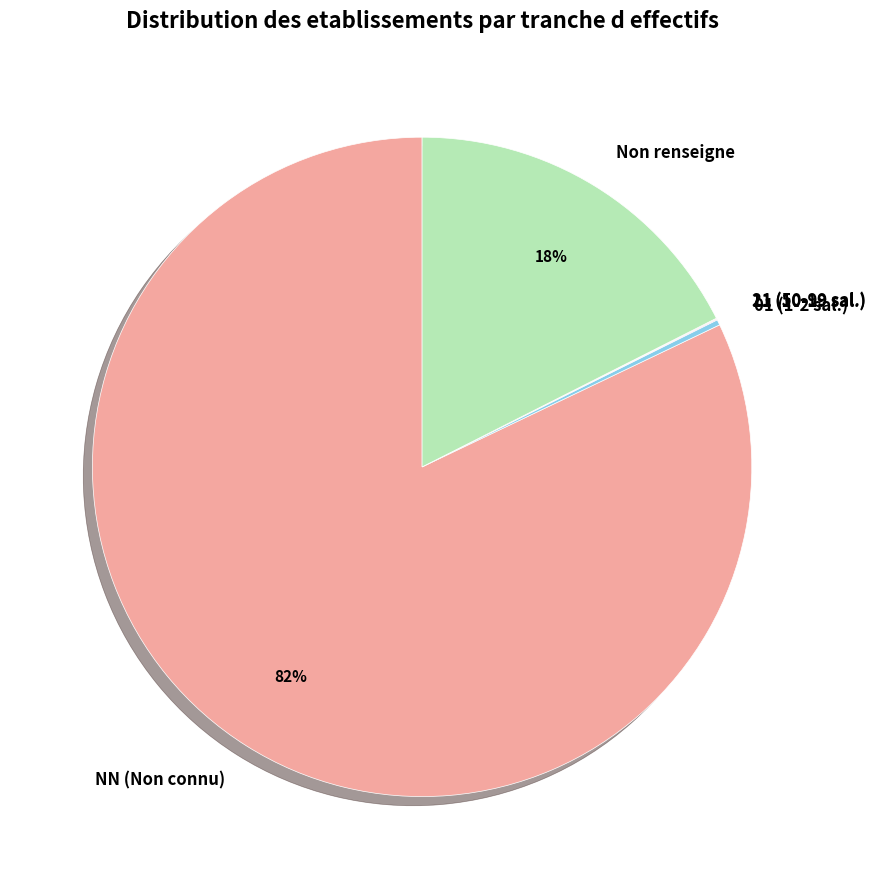

To the nearest percent, what is the difference between the largest and smallest slice percentages?

82%